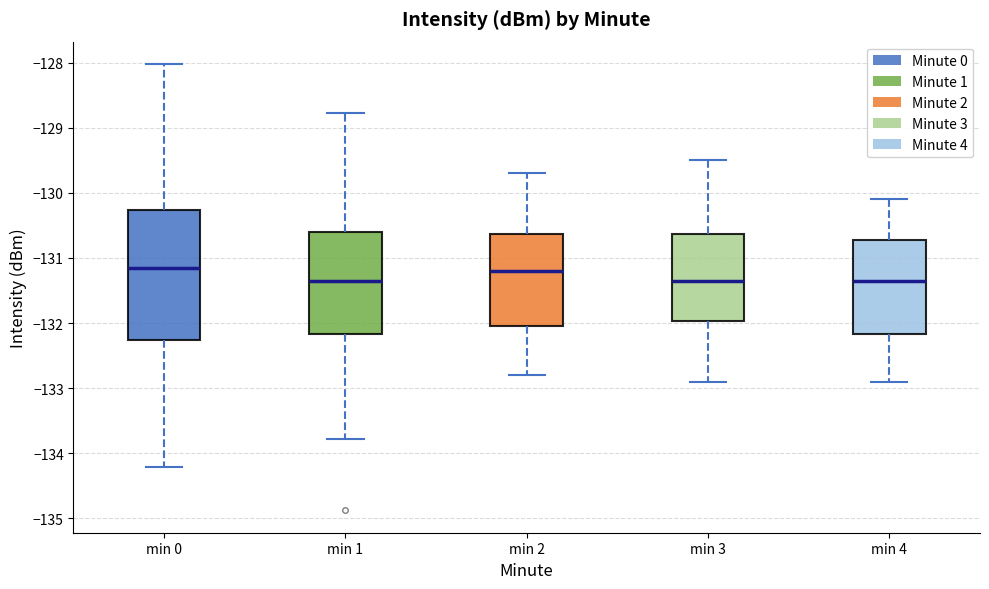

Where does the median line of the box for min 0 sit on the y-axis? The values are not printed on the chart, so give them approximately, as read against the axis.

-131.1